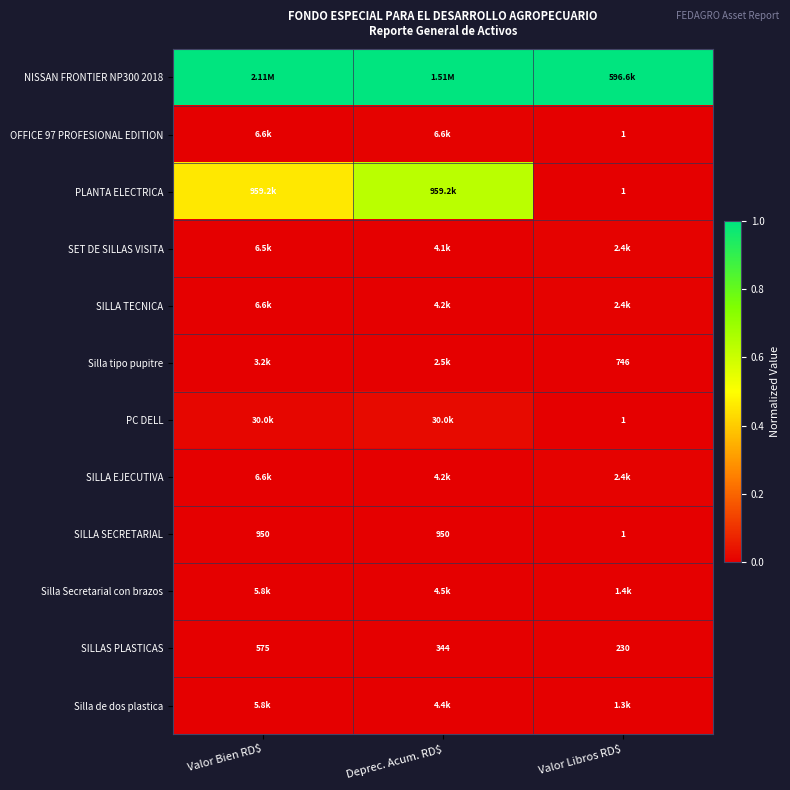

Which series has the largest total across all categories?

NISSAN FRONTIER NP300 2018